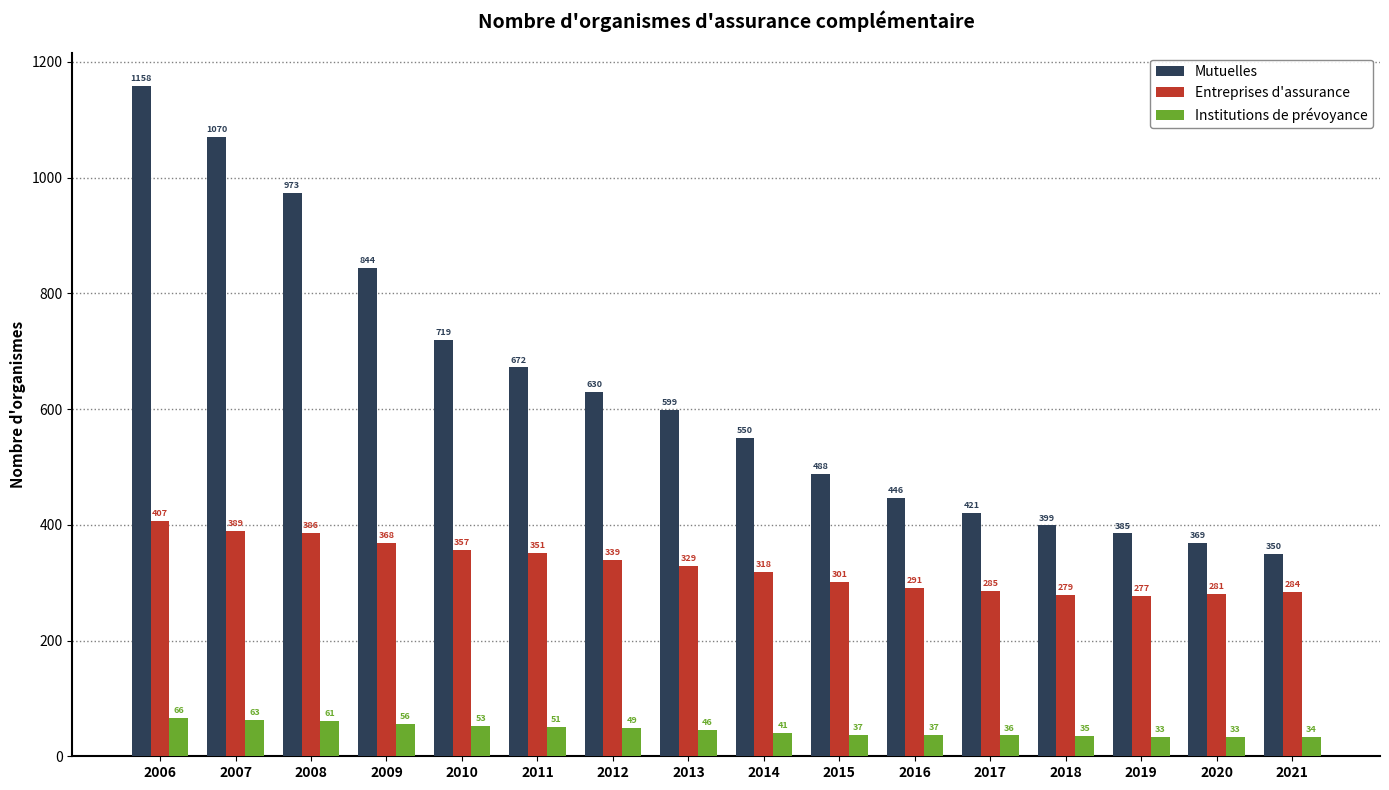

The value of Entreprises d'assurance at 2021 is 284. True or false?

True